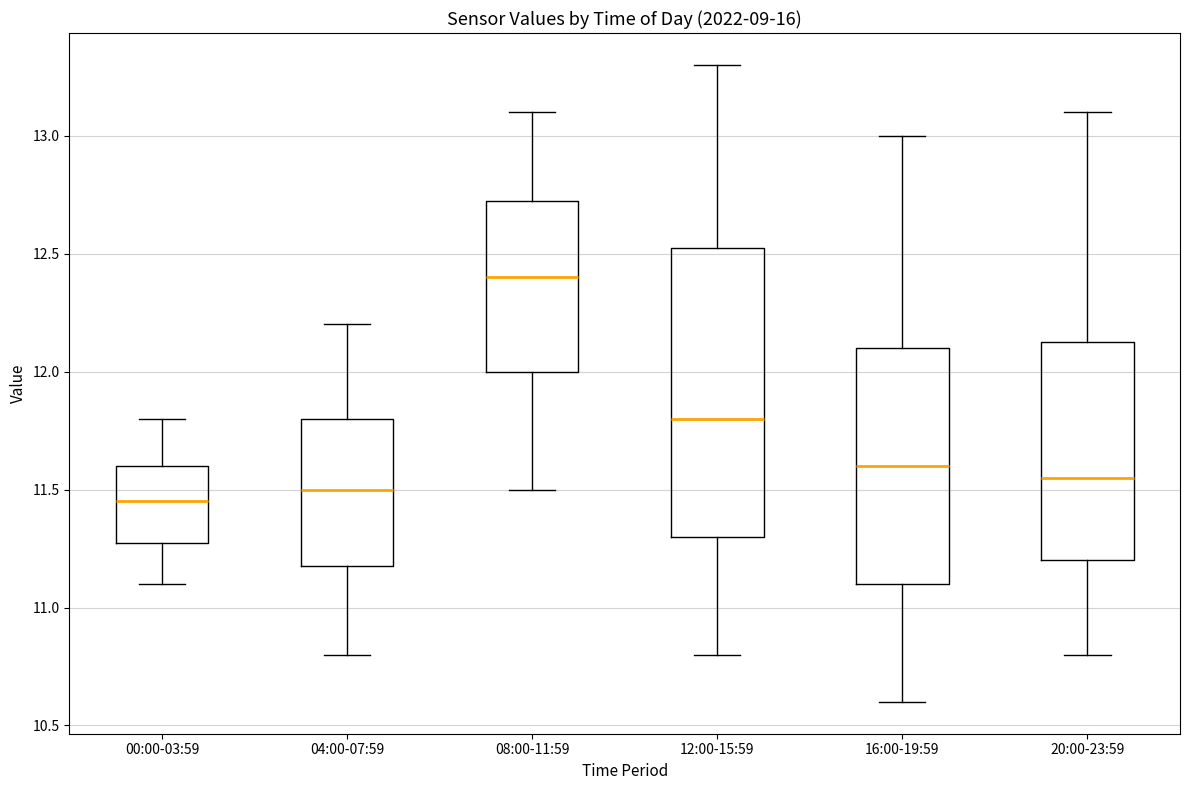

Comparing the boxes themselves (not the whiskers), which one is the tallest?

12:00-15:59